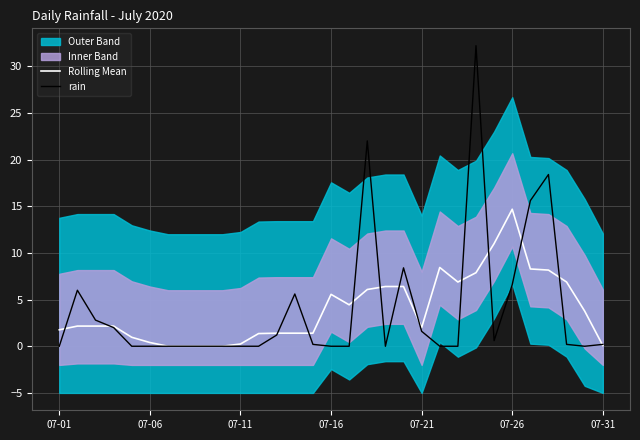

How many data points in Rolling Mean are above 2?

17